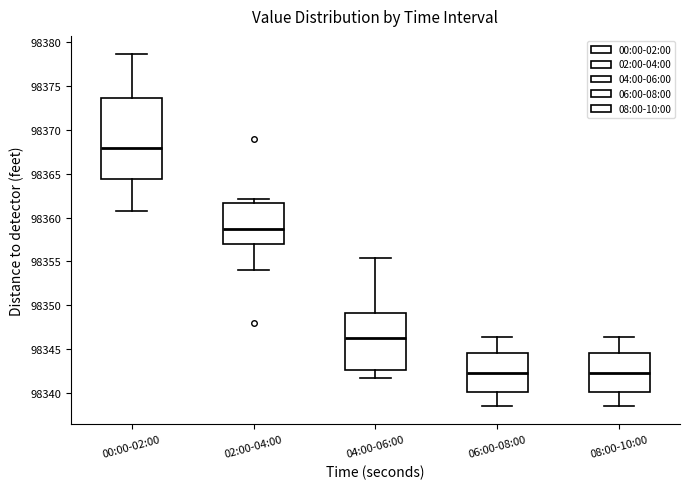

Reading left to right, read every box against the y-axis: the position of its median line, the range the box covers, and the ends of its whiskers. The values are not printed on the chart, so give them approximately, as read against the axis.

00:00-02:00: median 98368.0, box 98364.5 to 98373.5, whiskers 98361.0 to 98378.5
02:00-04:00: median 98359.0, box 98357.0 to 98361.5, whiskers 98354.0 to 98362.0
04:00-06:00: median 98346.0, box 98342.5 to 98349.0, whiskers 98341.5 to 98355.5
06:00-08:00: median 98342.5, box 98340.0 to 98344.5, whiskers 98338.5 to 98346.5
08:00-10:00: median 98342.5, box 98340.0 to 98344.5, whiskers 98338.5 to 98346.5